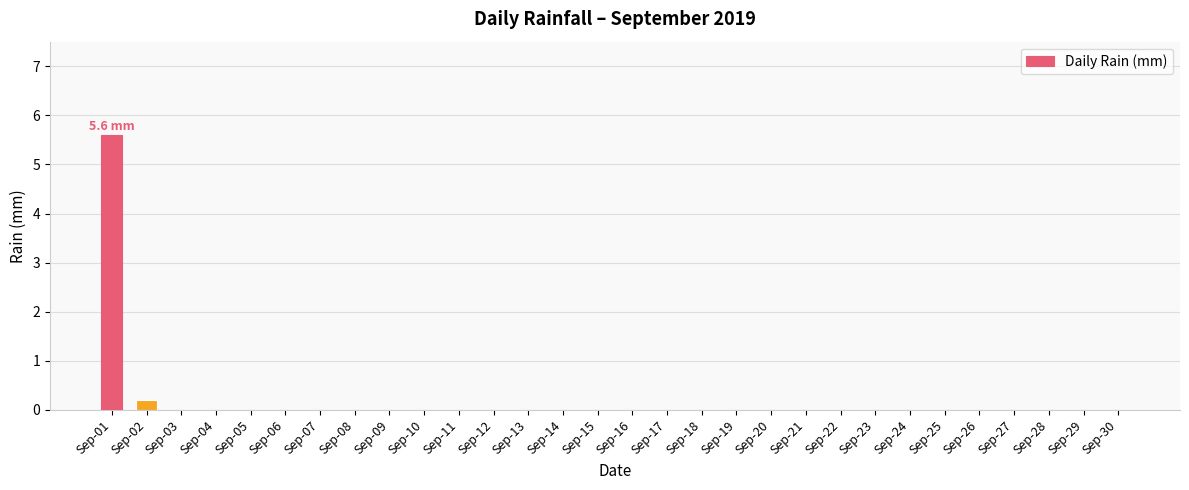

What is the sum of all values?

5.8